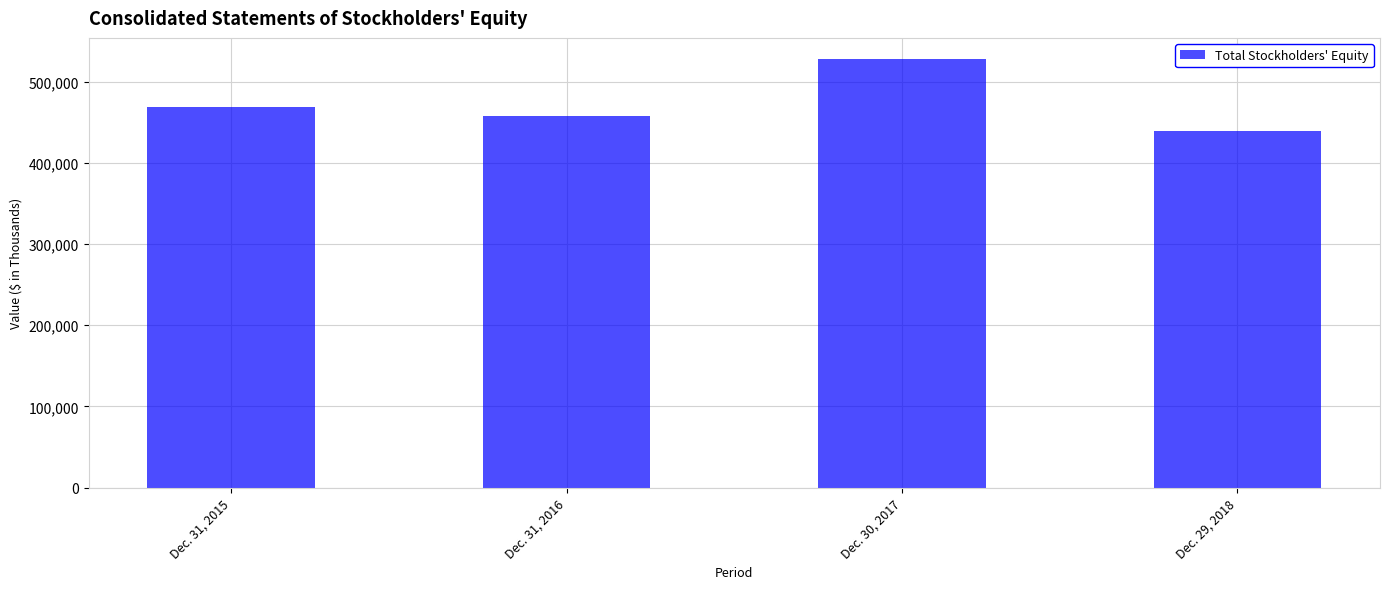

Read the value at Dec. 29, 2018, to the nearest 100.

439100